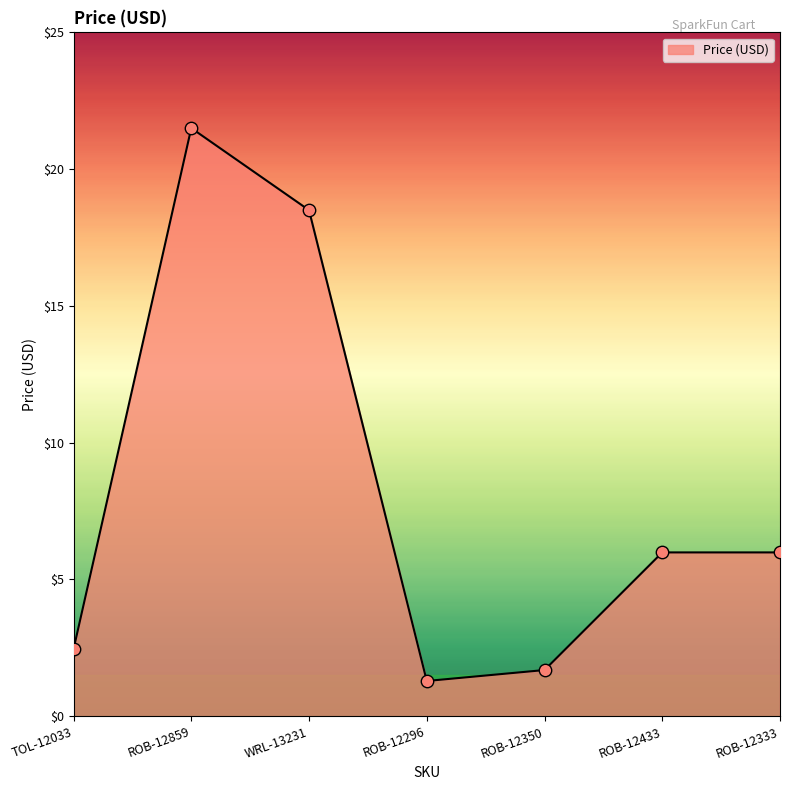

Which has a higher value, ROB-12296 or WRL-13231?

WRL-13231